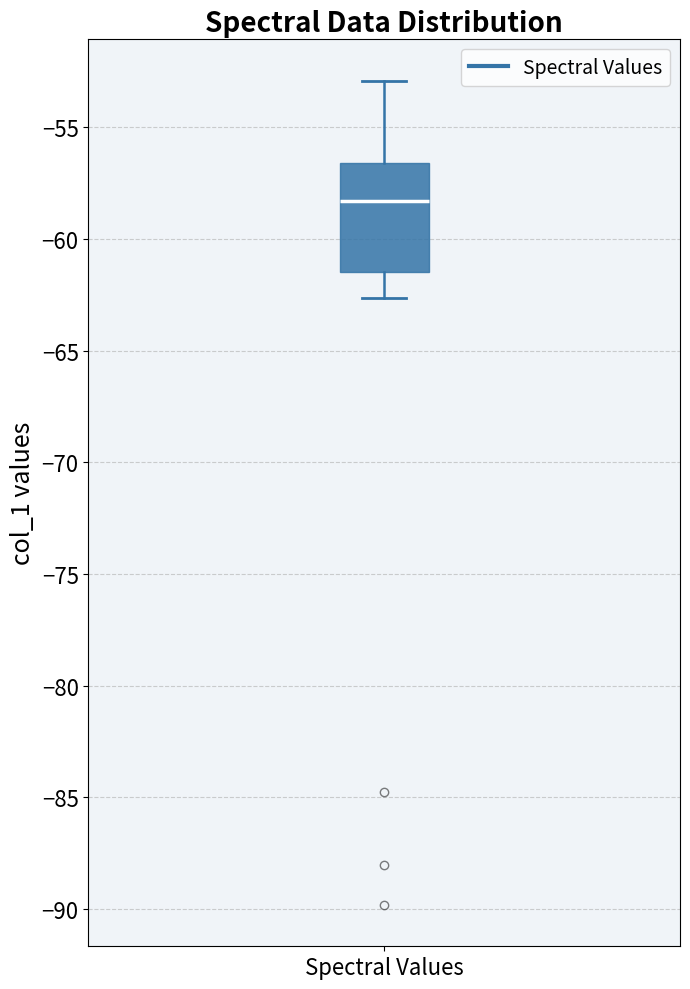

Read this box plot against the y-axis: the position of the median line, the range covered by the box, and the ends of both whiskers. The values are not printed on the chart, so give them approximately, as read against the axis.

median -58.5, box -61.5 to -56.5, whiskers -62.5 to -53.0